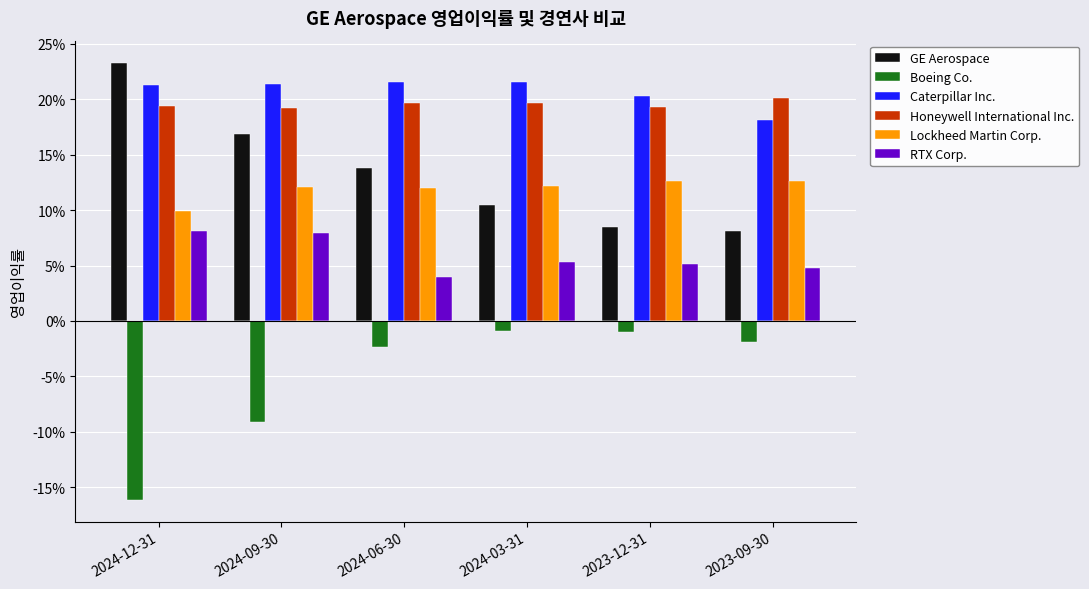

Reading left to right, list all the values displayed in this chart.

GE Aerospace: 2024-12-31=0.2	2024-09-30=0.2	2024-06-30=0.1	2024-03-31=0.1	2023-12-31=0.1	2023-09-30=0.1
Boeing Co.: 2024-12-31=0.0	2024-09-30=0.0	2024-06-30=0.0	2024-03-31=0.0	2023-12-31=0.0	2023-09-30=0.0
Caterpillar Inc.: 2024-12-31=0.2	2024-09-30=0.2	2024-06-30=0.2	2024-03-31=0.2	2023-12-31=0.2	2023-09-30=0.2
Honeywell International Inc.: 2024-12-31=0.2	2024-09-30=0.2	2024-06-30=0.2	2024-03-31=0.2	2023-12-31=0.2	2023-09-30=0.2
Lockheed Martin Corp.: 2024-12-31=0.1	2024-09-30=0.1	2024-06-30=0.1	2024-03-31=0.1	2023-12-31=0.1	2023-09-30=0.1
RTX Corp.: 2024-12-31=0.1	2024-09-30=0.1	2024-06-30=0.0	2024-03-31=0.1	2023-12-31=0.1	2023-09-30=0.0